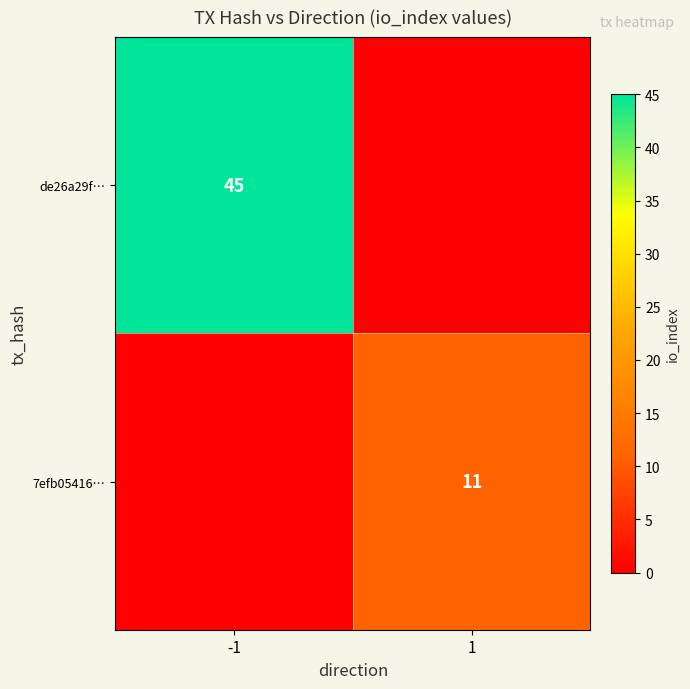

True or false: 7efb05416… has a value of 11 at 1.

True